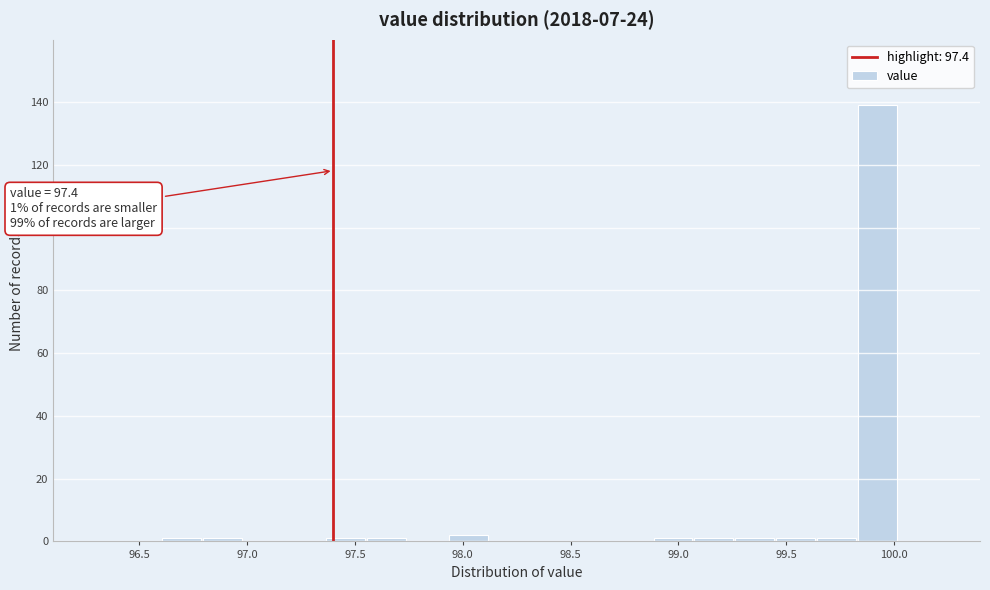

Read against the x-axis, roughly where is the centre of the tallest bar?

99.95